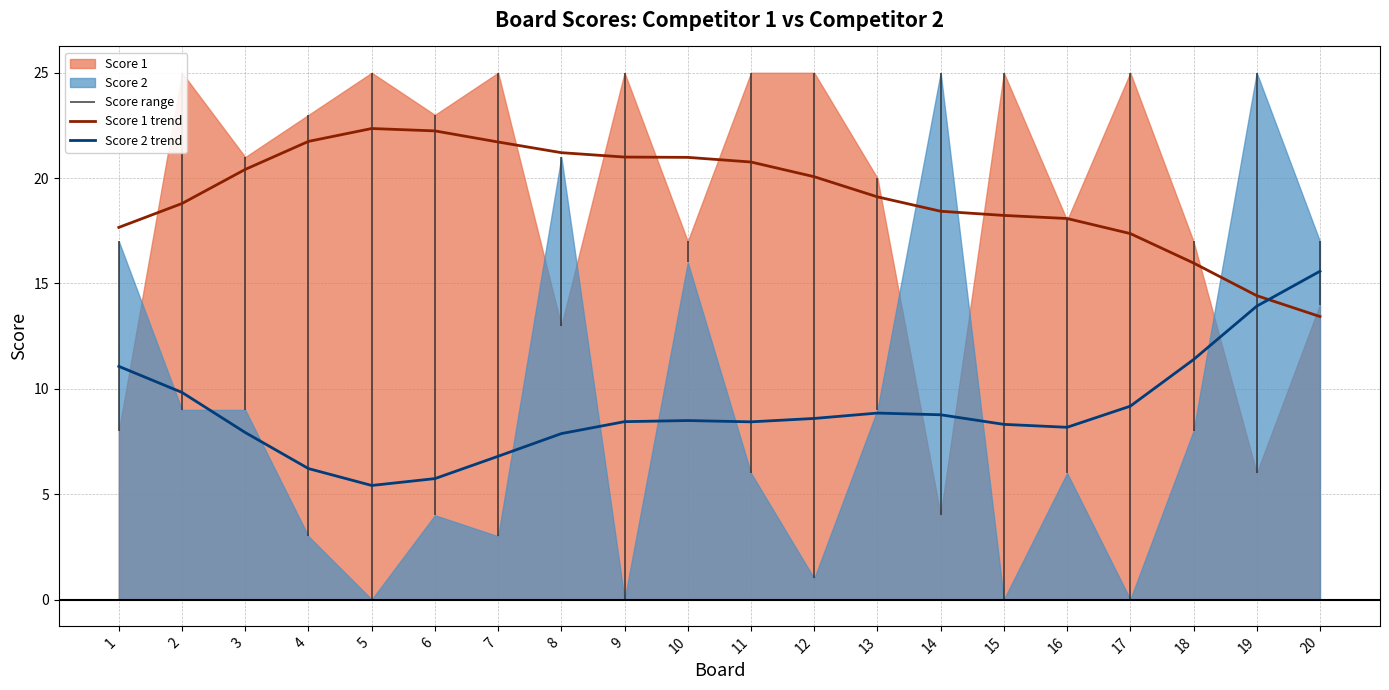

True or false: Score 2 trend has a value of 3.7 at 5.

False